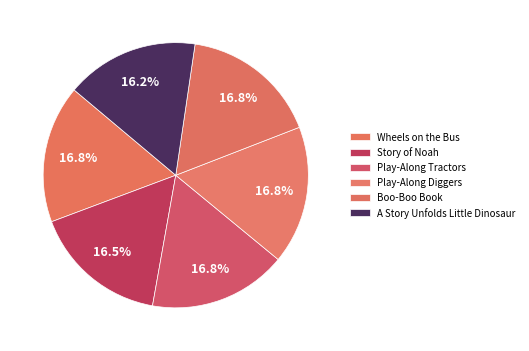

What percentage is NOT represented by Play-Along Tractors?

83.2%